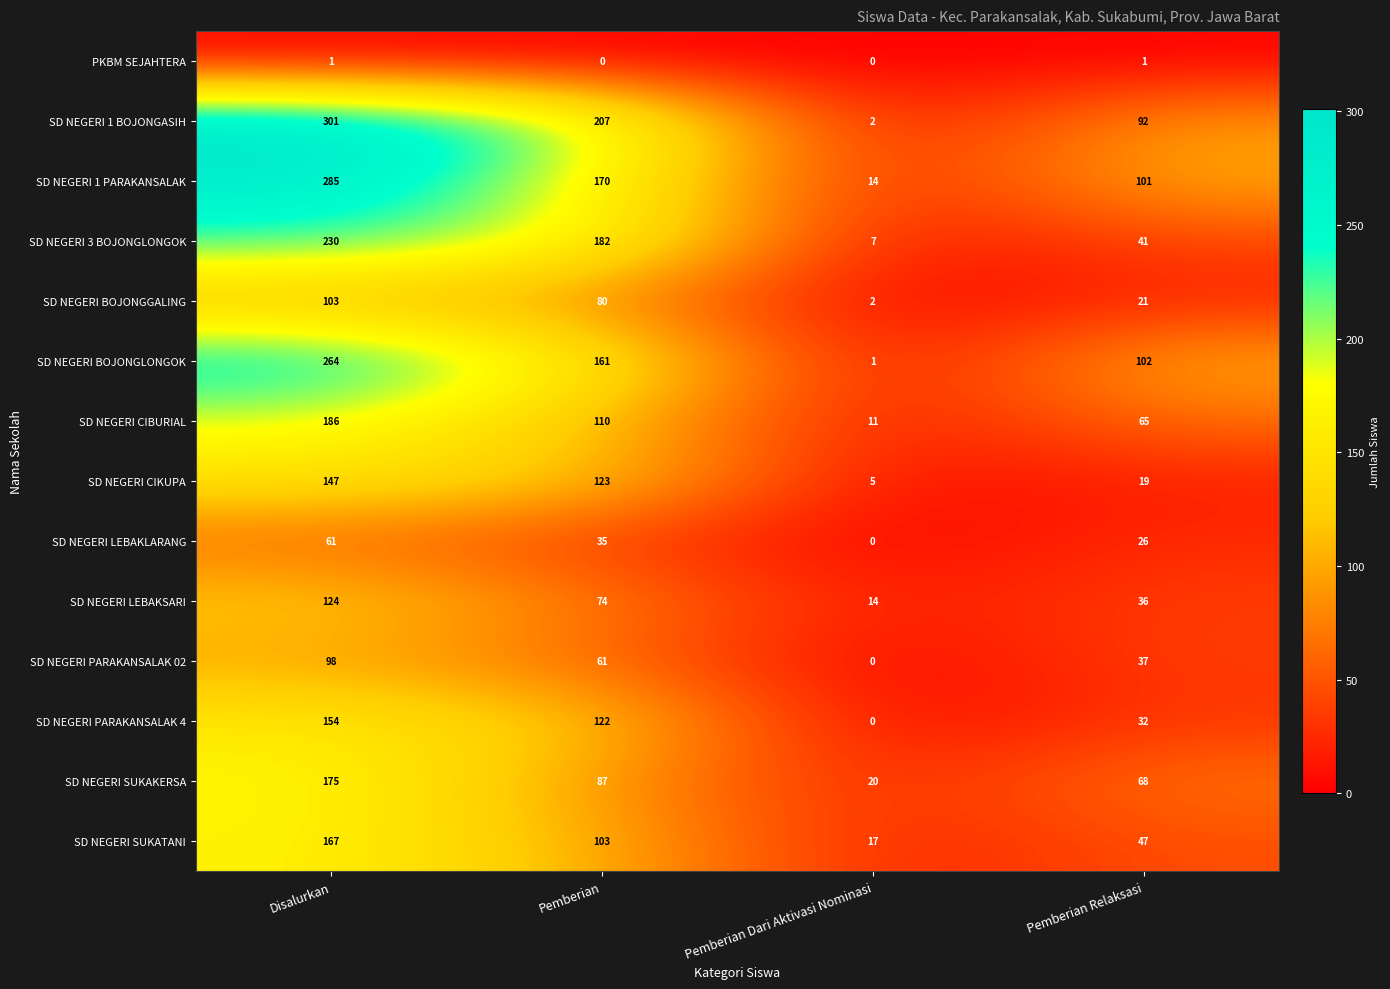

Is it true that SD NEGERI 3 BOJONGLONGOK equals 58 at Pemberian?

False